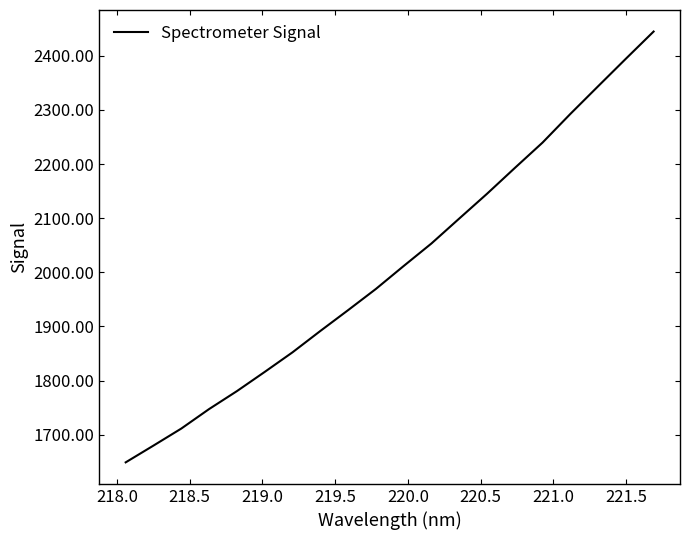

What is the minimum value shown in the chart?

1649.0